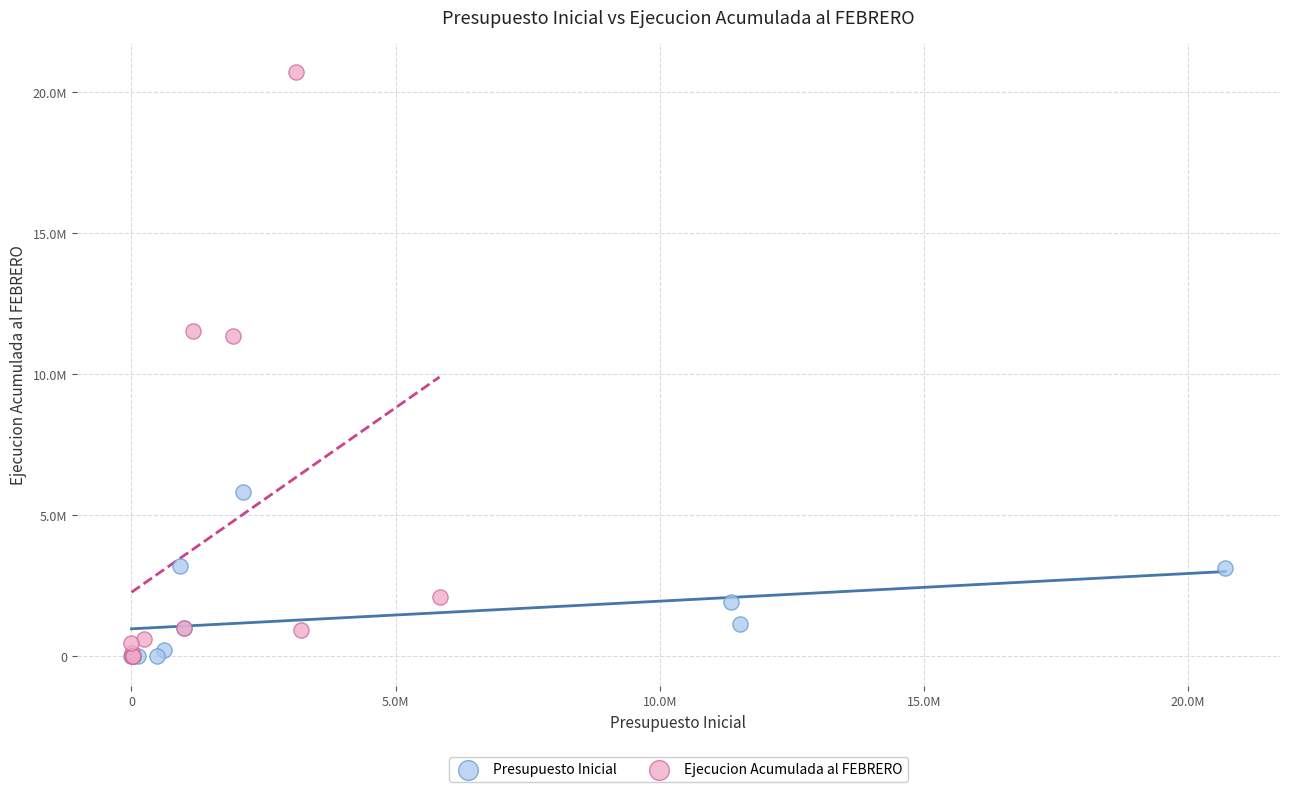

Which series has the widest spread of Y values?

Ejecucion Acumulada al FEBRERO